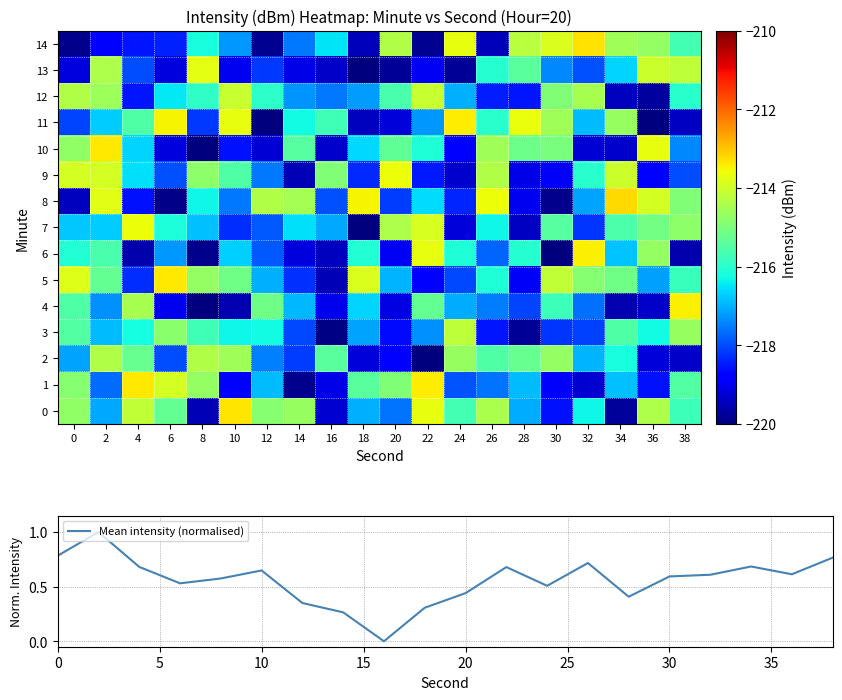

What is the highest value of the Mean intensity (normalised) series?

1.0